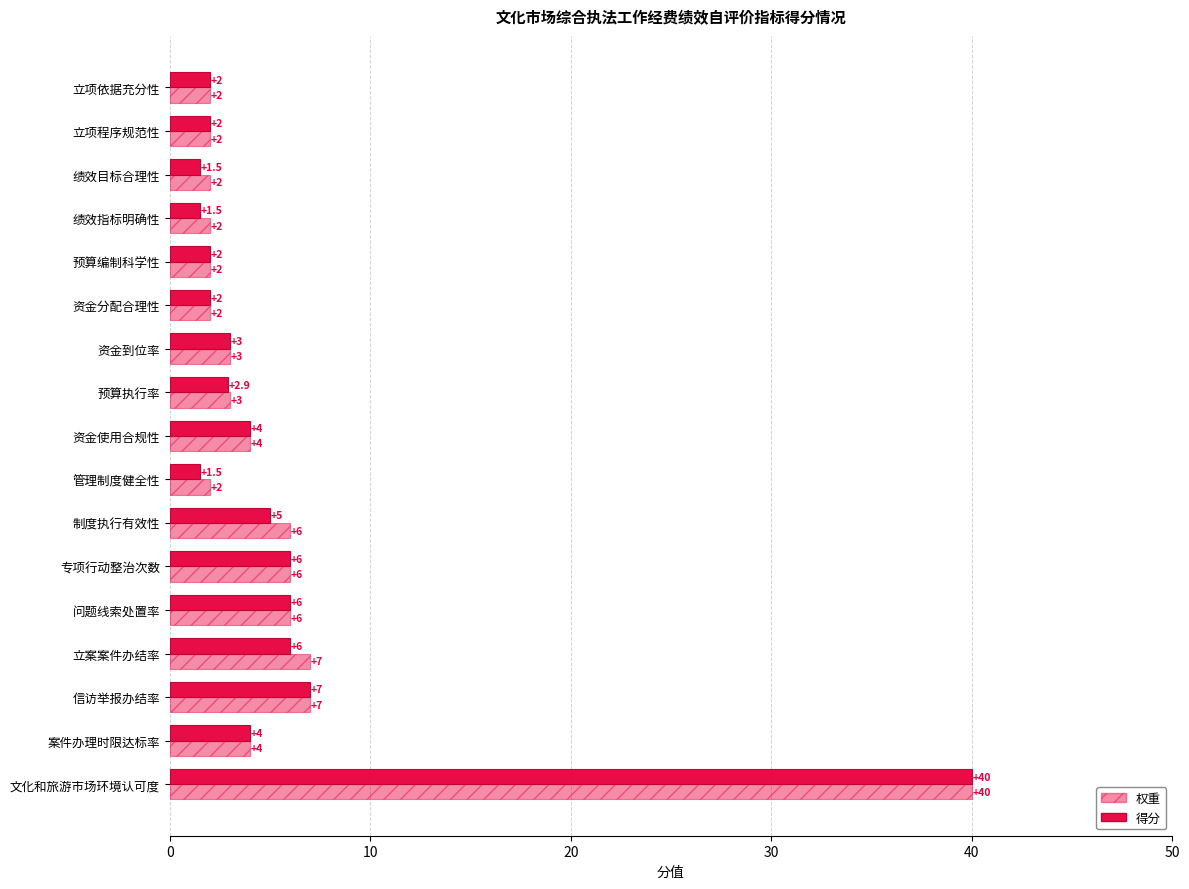

Count the number of categories in the chart.

17